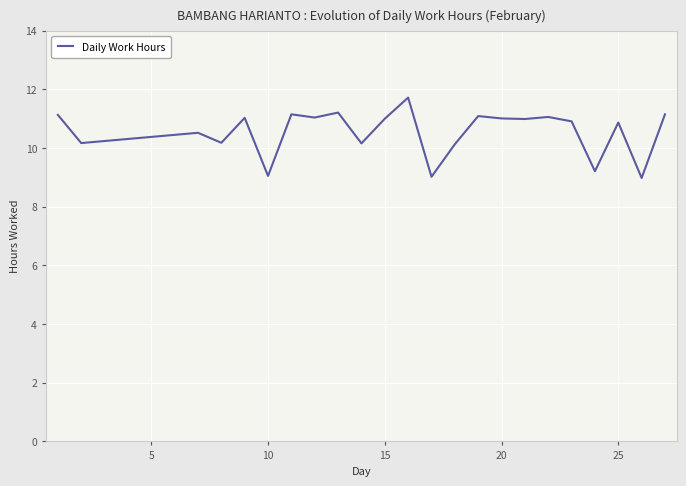

What is the smallest value displayed?

9.0